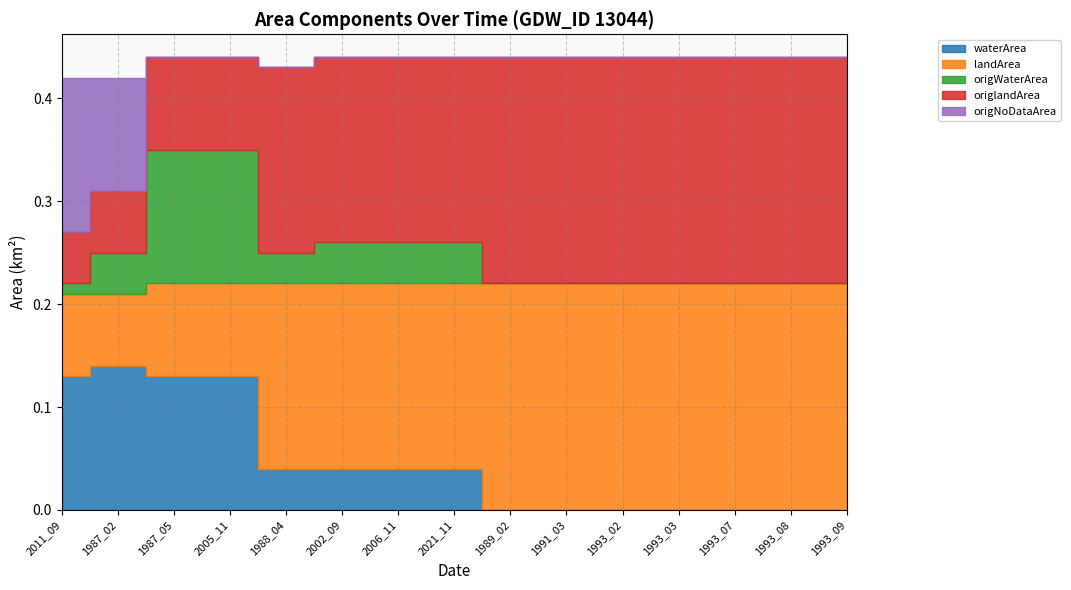

How many landArea values are between 0 and 1?

15